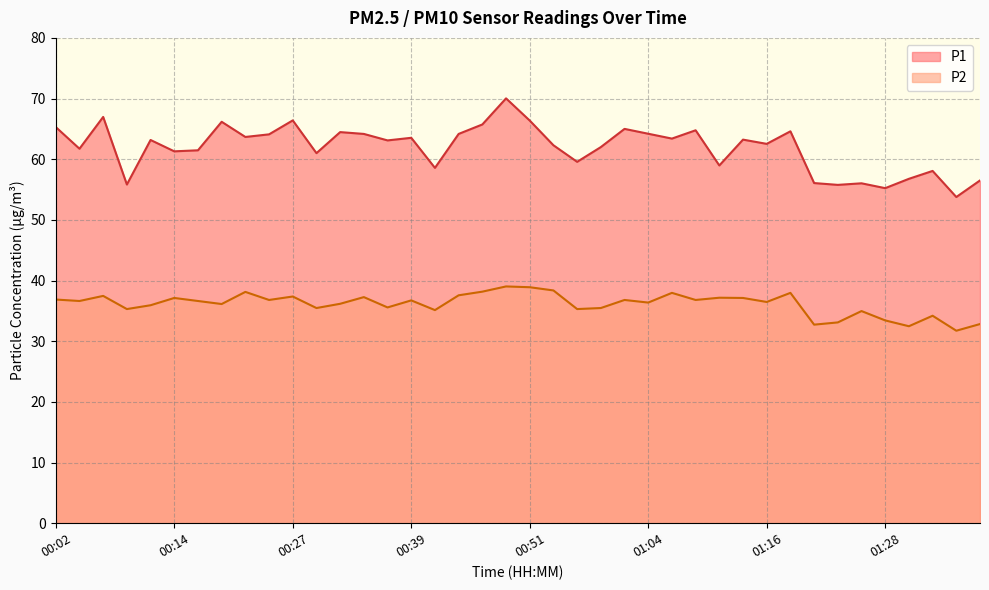

Rank the series by their average value, from lowest to highest.

P2, P1